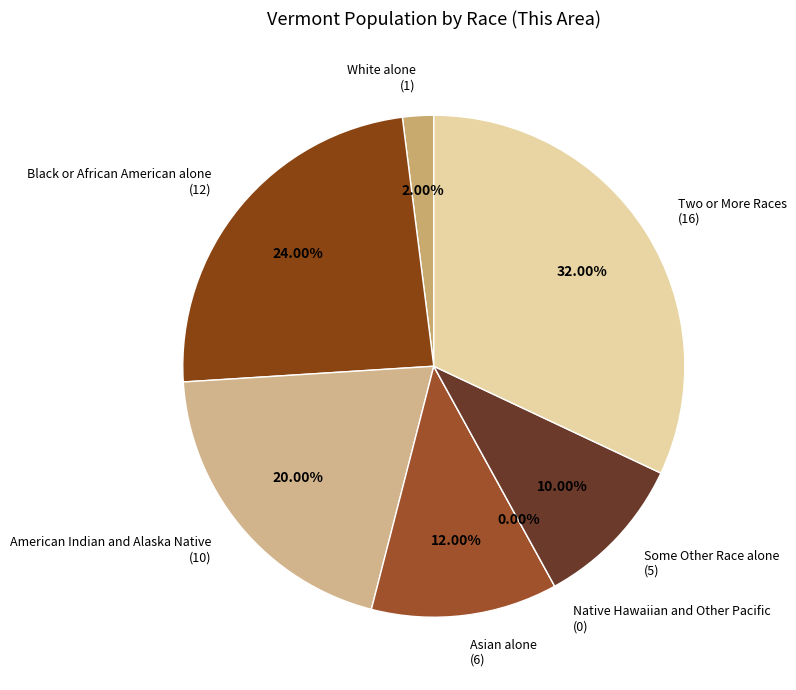

Is White alone the majority of the pie?

Yes